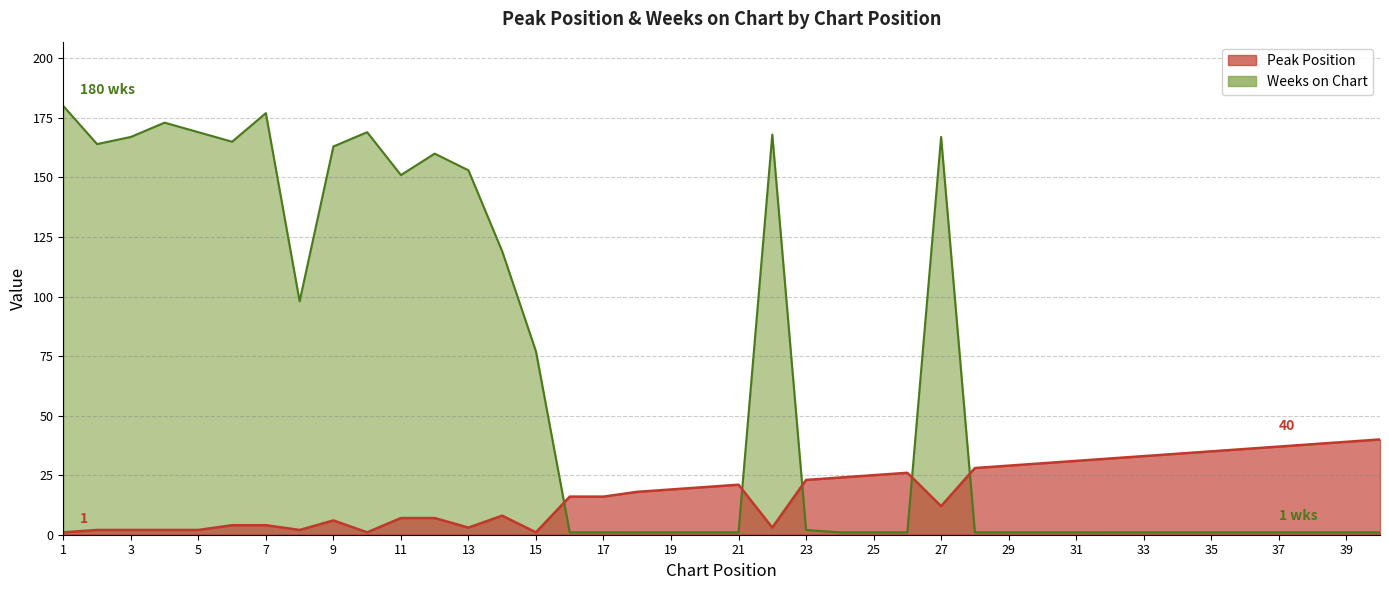

Reading left to right, what are all the values shown in this chart?

Peak Position: 1=1	2=2	3=2	4=2	5=2	6=4	7=4	8=2	9=6	10=1	11=7	12=7	13=3	14=8	15=1	16=16	17=16	18=18	19=19	20=20	21=21	22=3	23=23	24=24	25=25	26=26	27=12	28=28	29=29	30=30	31=31	32=32	33=33	34=34	35=35	36=36	37=37	38=38	39=39	40=40
Weeks on Chart: 1=180	2=164	3=167	4=173	5=169	6=165	7=177	8=98	9=163	10=169	11=151	12=160	13=153	14=119	15=77	16=1	17=1	18=1	19=1	20=1	21=1	22=168	23=2	24=1	25=1	26=1	27=167	28=1	29=1	30=1	31=1	32=1	33=1	34=1	35=1	36=1	37=1	38=1	39=1	40=1